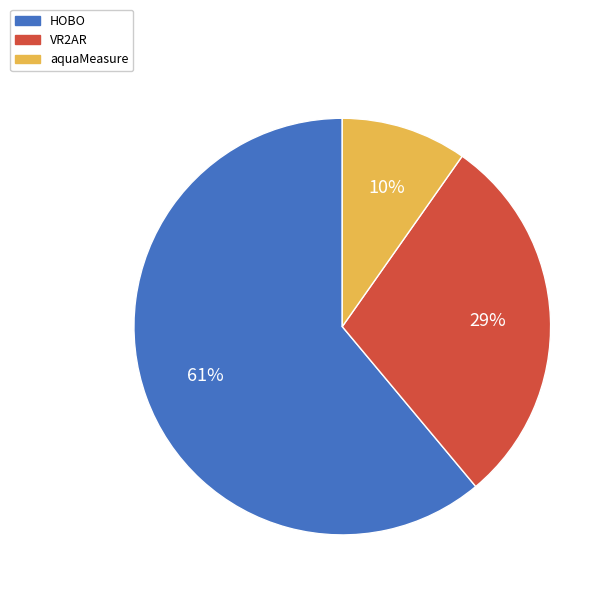

Does any single category account for the majority?

Yes